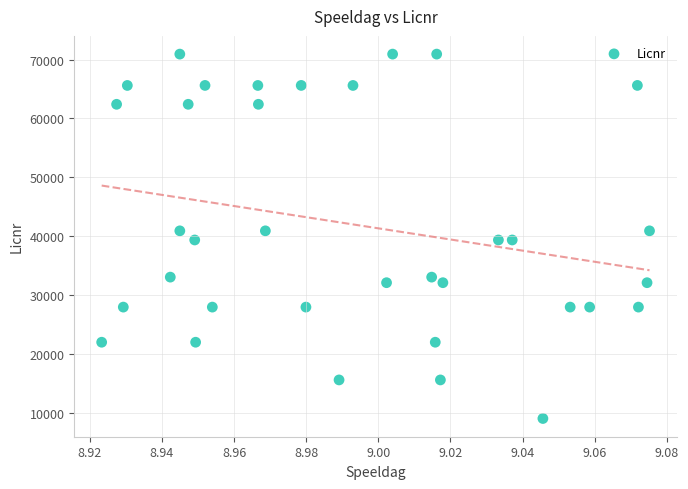

What is the range of Y values (max minus min)?

61799